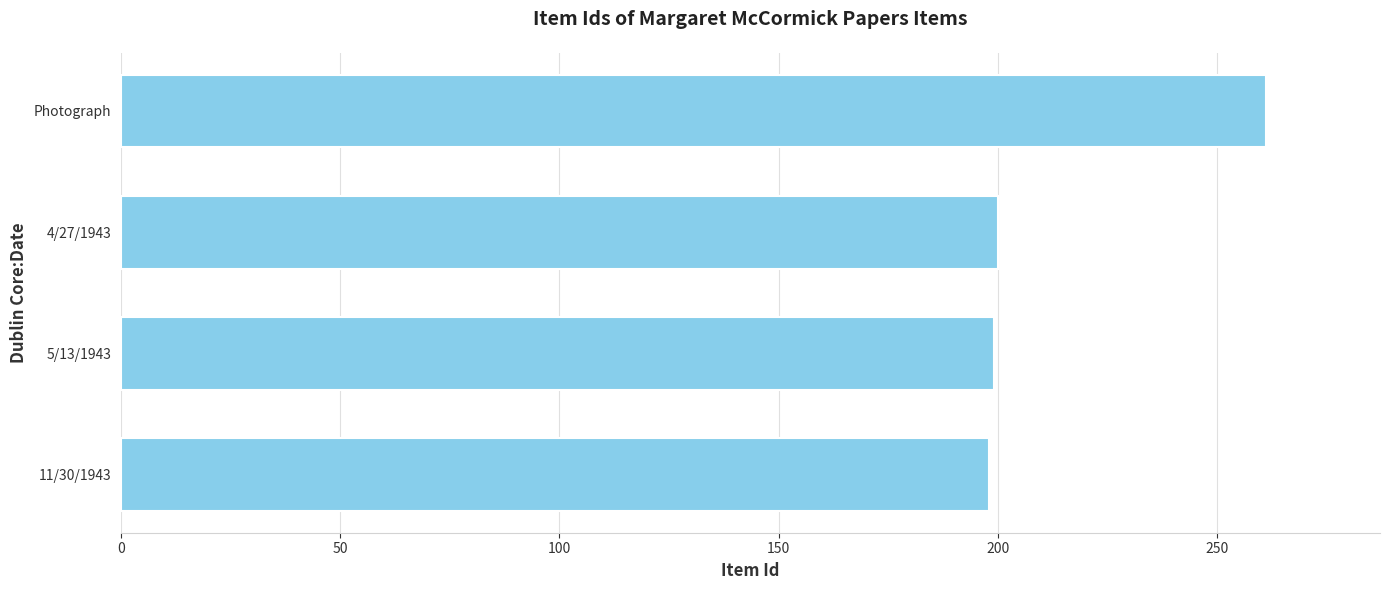

Between Photograph and 5/13/1943, which is larger?

Photograph